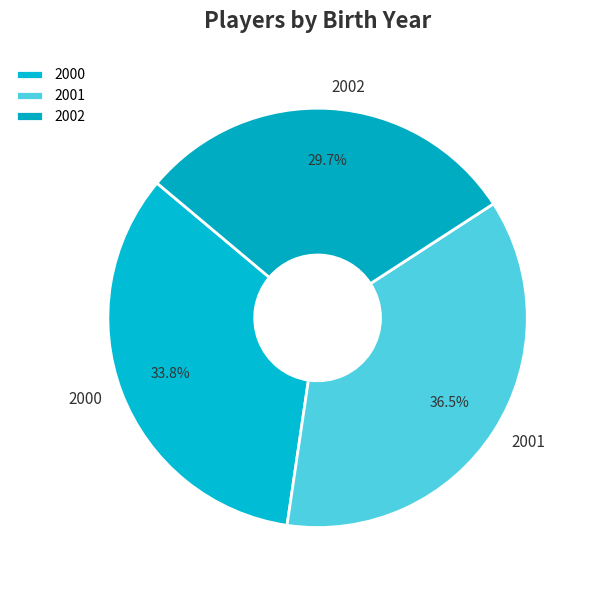

What percentage is the 2002 slice, to the nearest percent?

30%